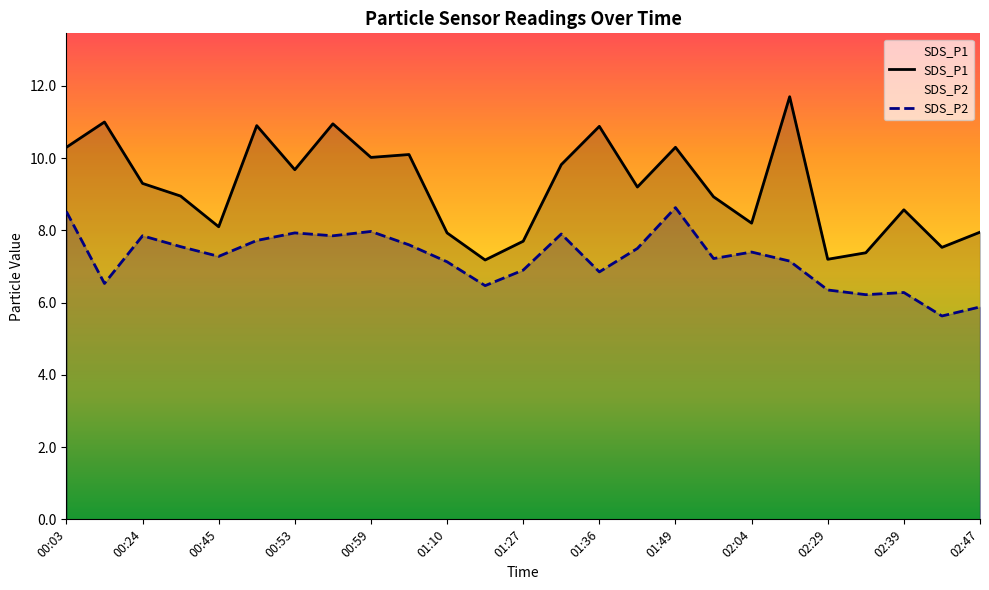

How many interior local peaks does the SDS_P1 series have?

8